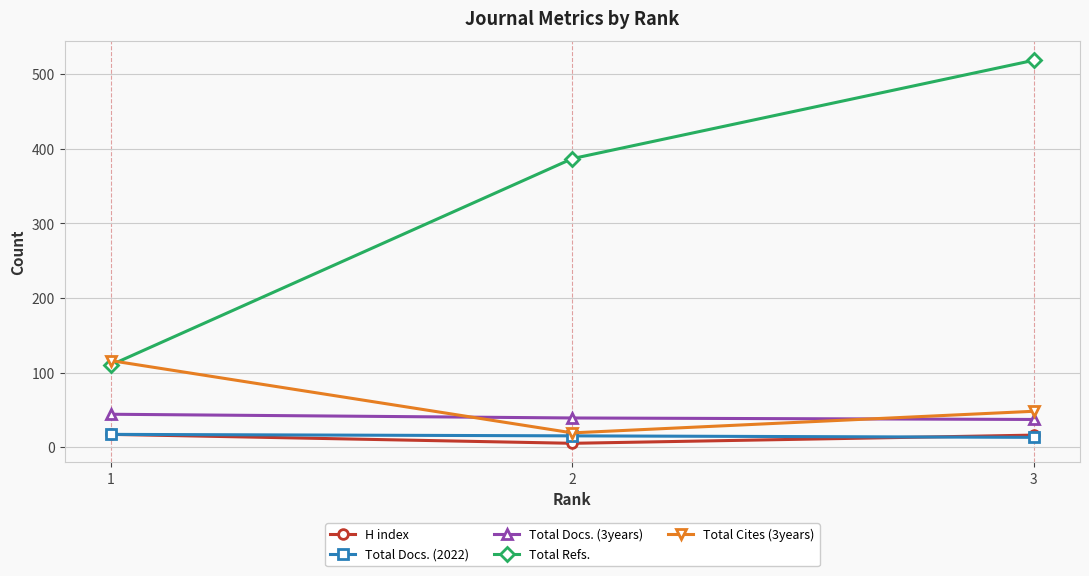

Rank the categories by Total Refs. value from highest to lowest.

3, 2, 1